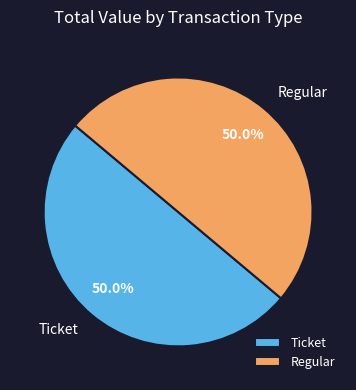

What is the ratio of the value at Regular to the value at Ticket?

1.0